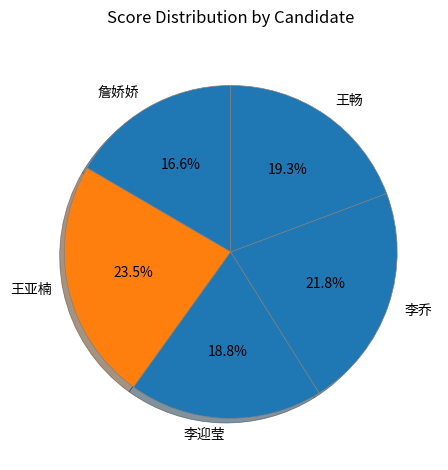

To the nearest percent, what is the difference between the largest and smallest slice percentages?

7%